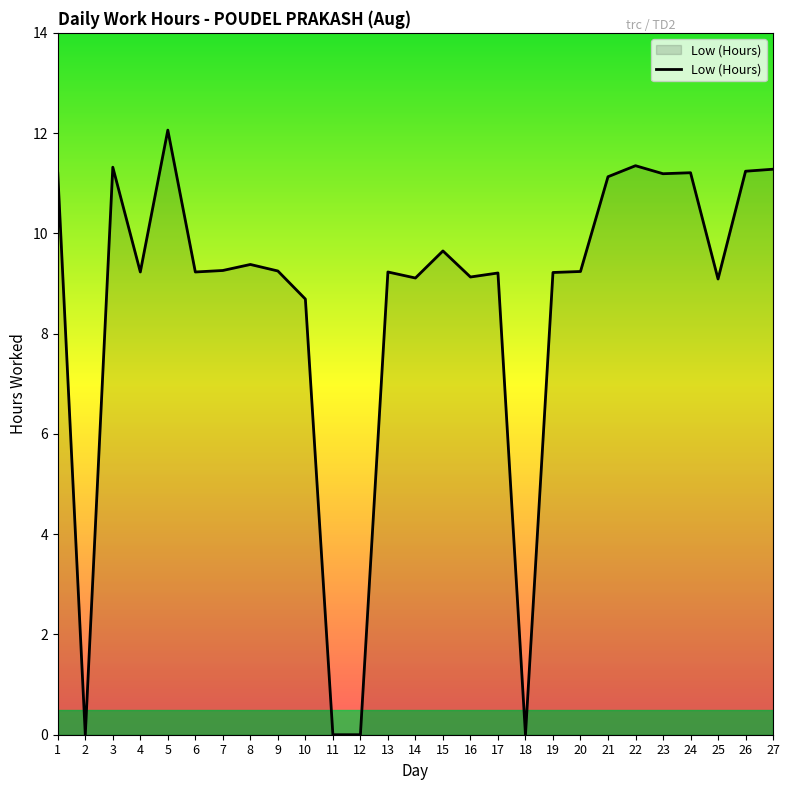

How many lines are shown in the chart?

1